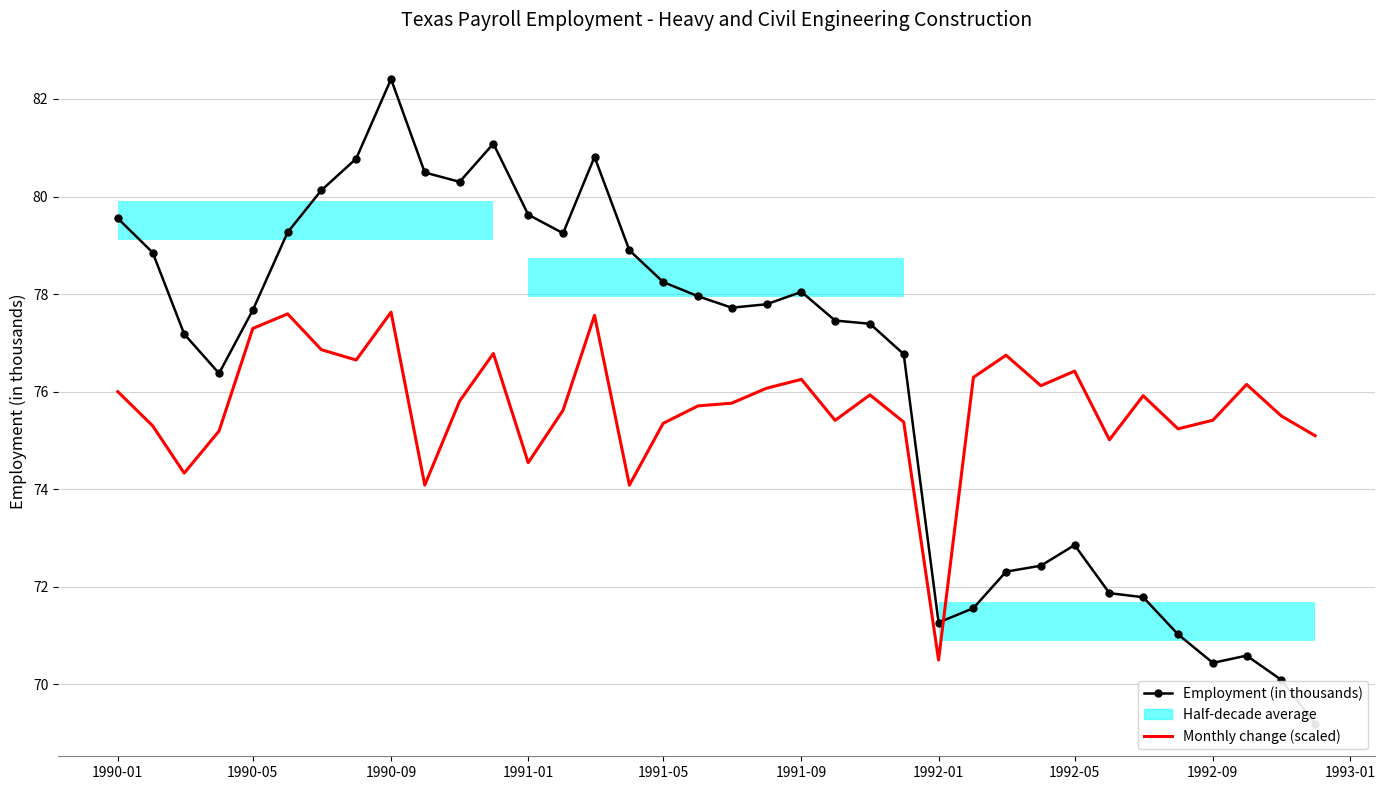

At which label does Employment (in thousands) first exceed 77?

1990-01